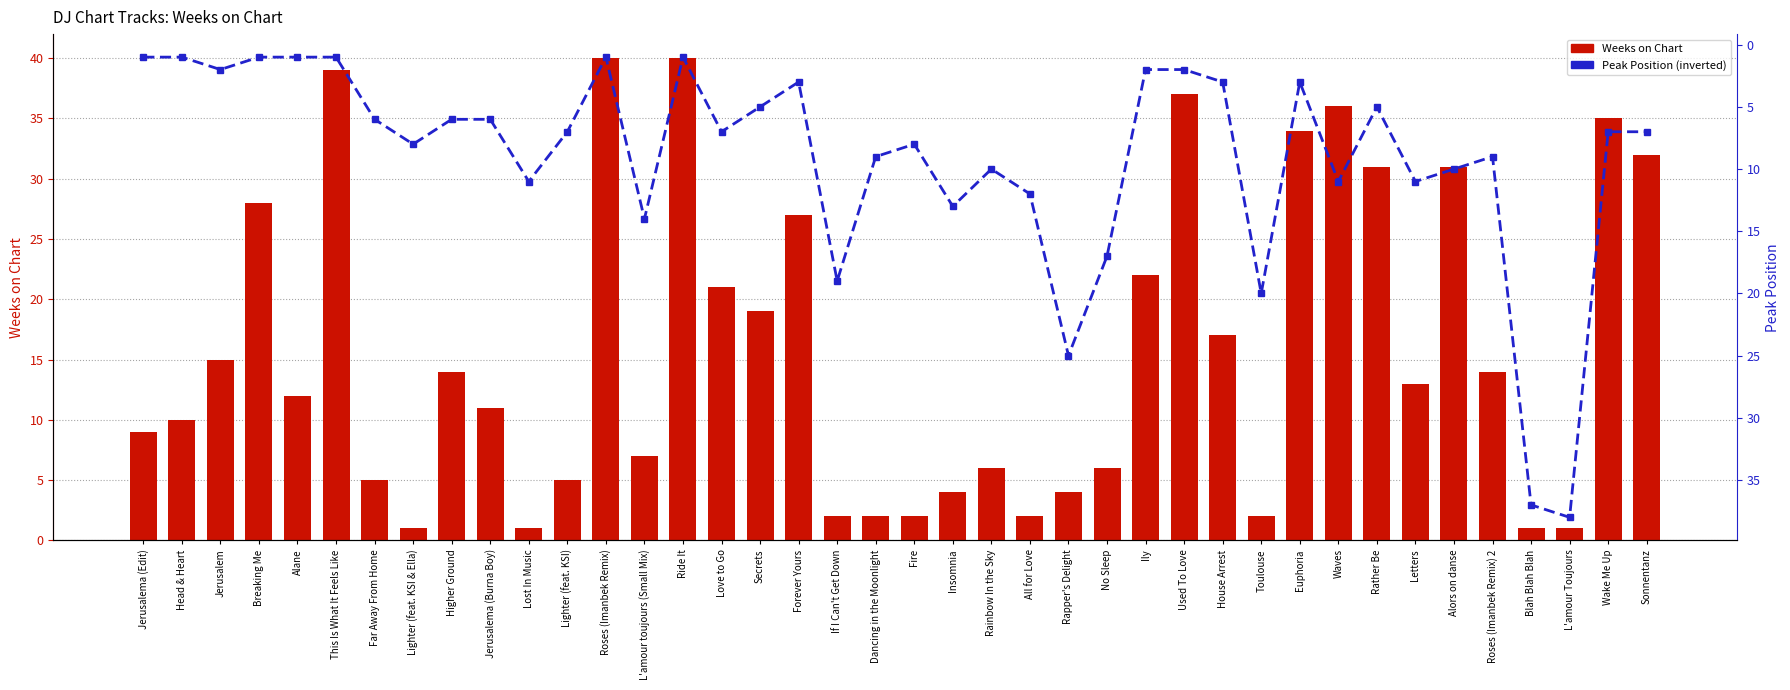

Does the chart contain stacked bars?

No